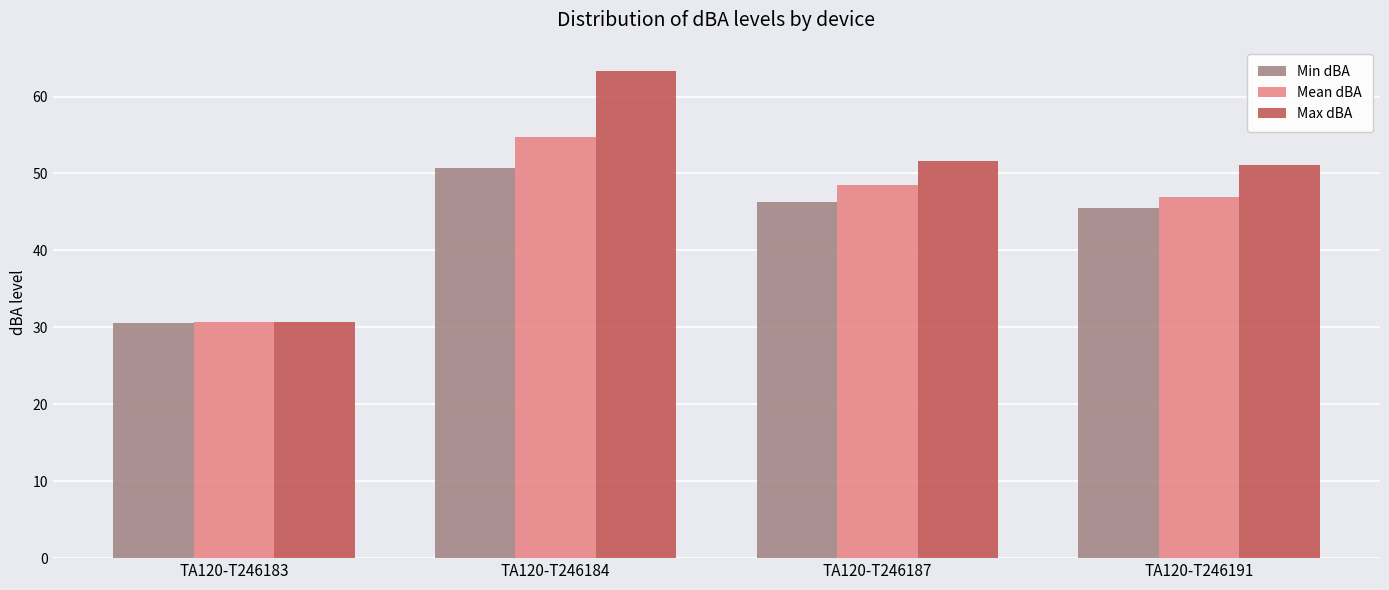

Where does the Max dBA series first go above 51?

TA120-T246184